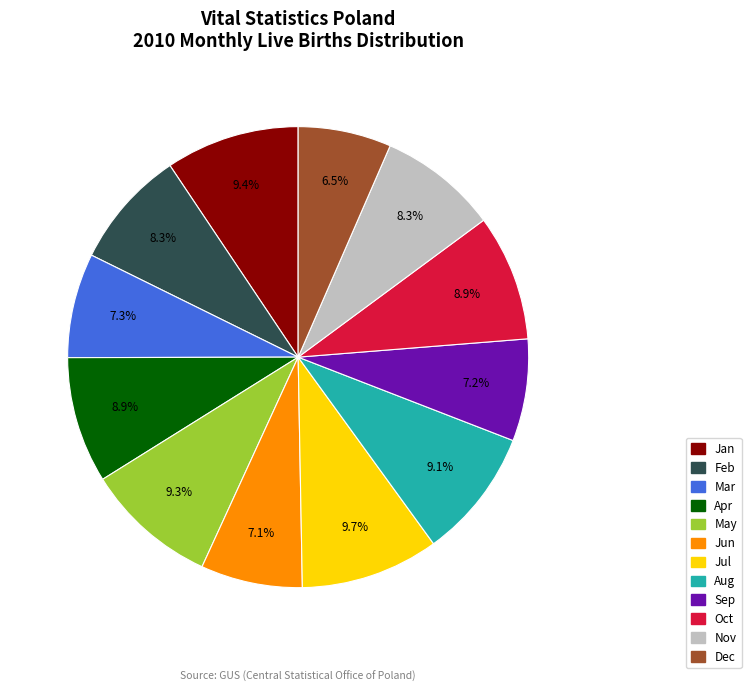

Is there any slice that represents more than half of the pie?

No